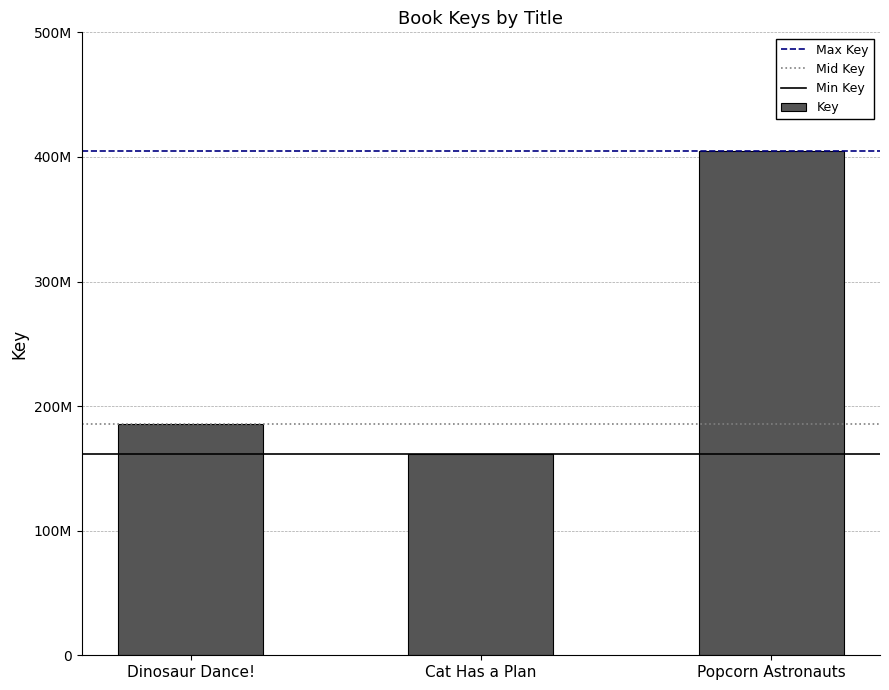

Does the chart contain any negative values?

No